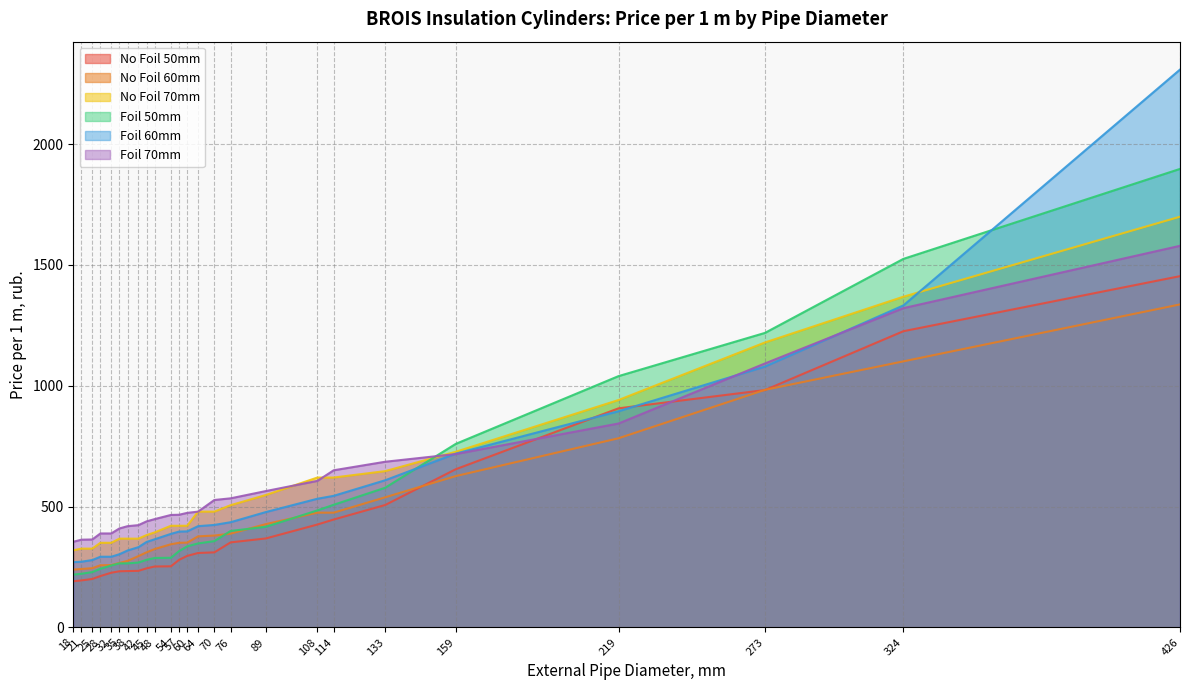

How many categories are shown in the chart?

25